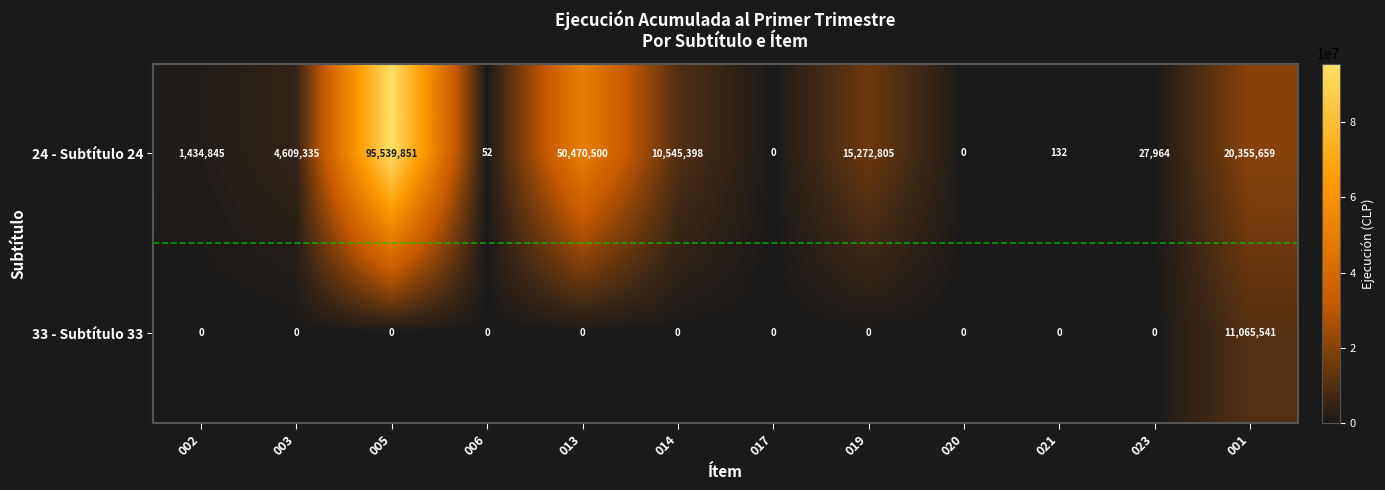

What is the total value across all series at 013?

50470500